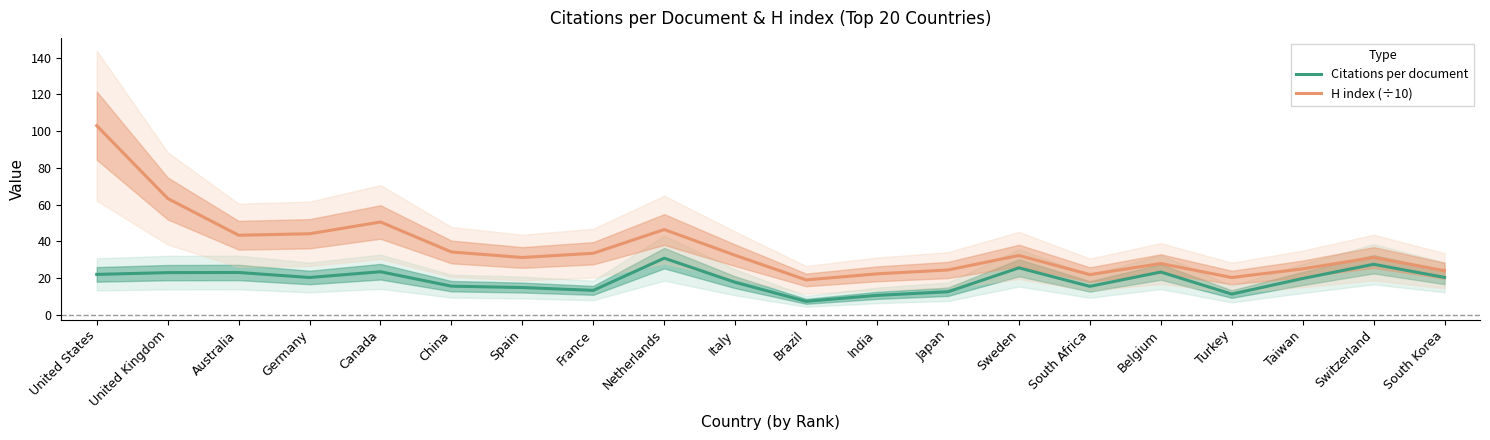

Is the value of Citations per document at Italy greater than the value of H index (÷10) at India?

No